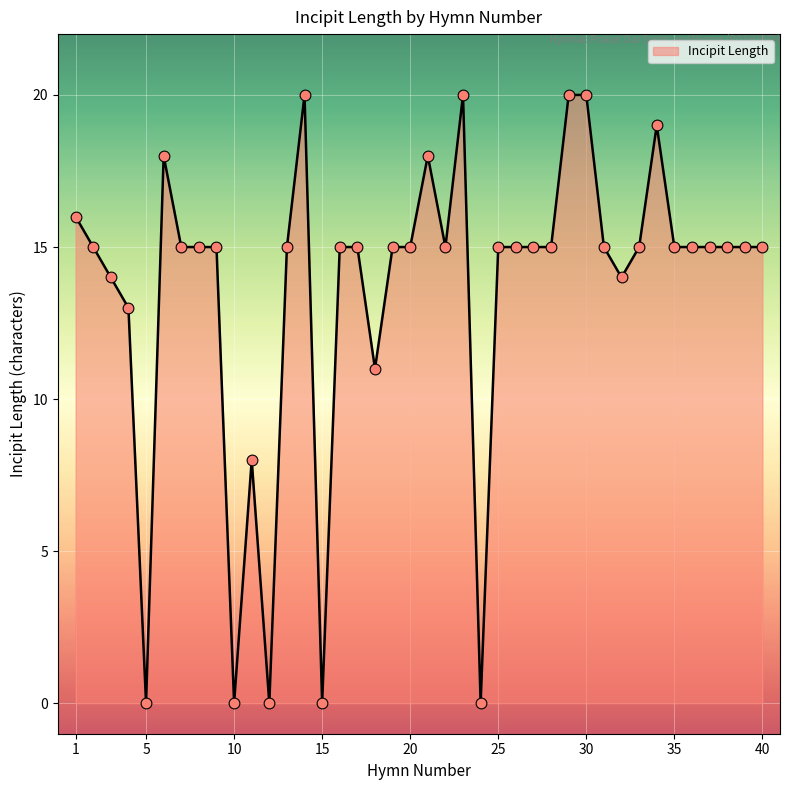

What is the maximum value shown in the chart?

20